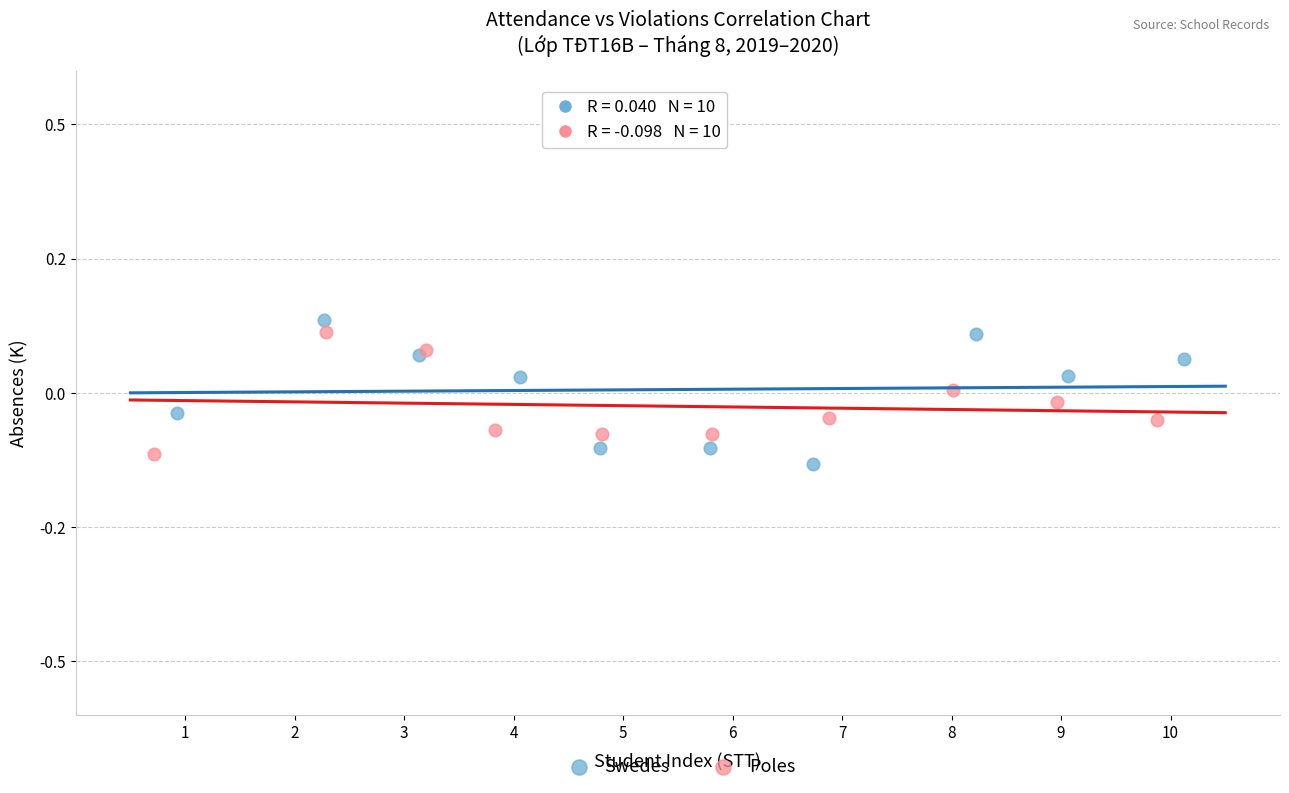

What are all the series names shown in the legend?

Swedes, Poles